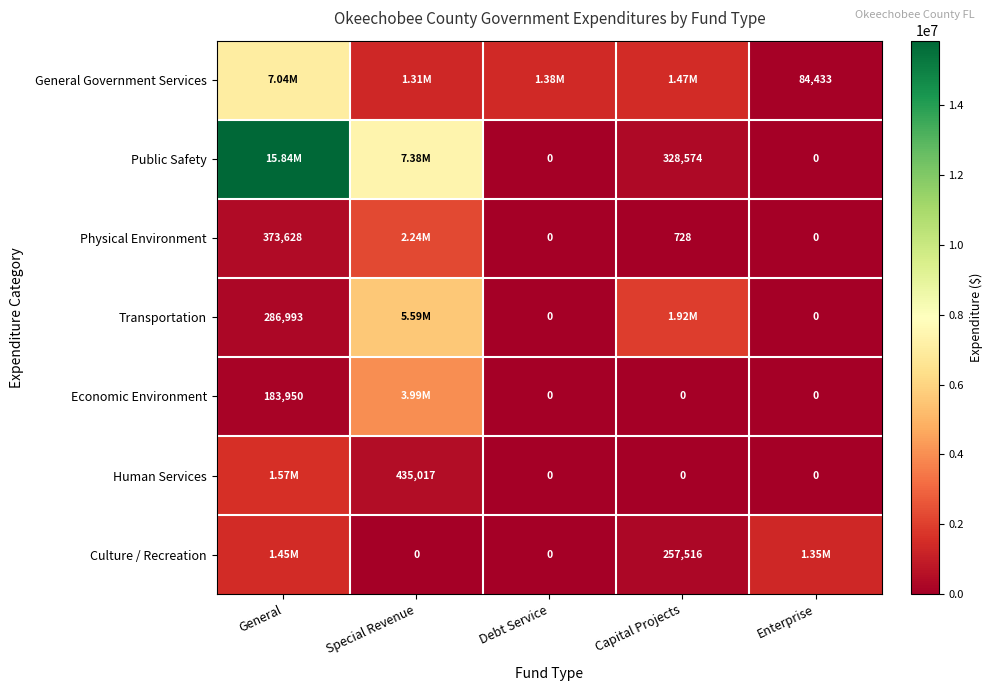

What is the difference between the Physical Environment values at Enterprise and Capital Projects?

728